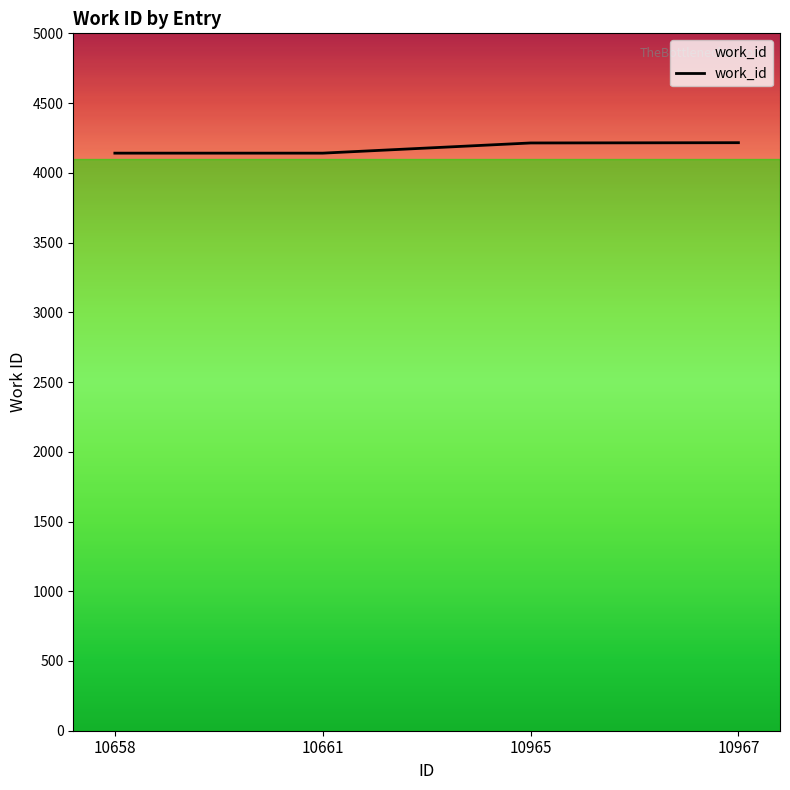

True or false: the data has more than 1 interior local peaks.

False